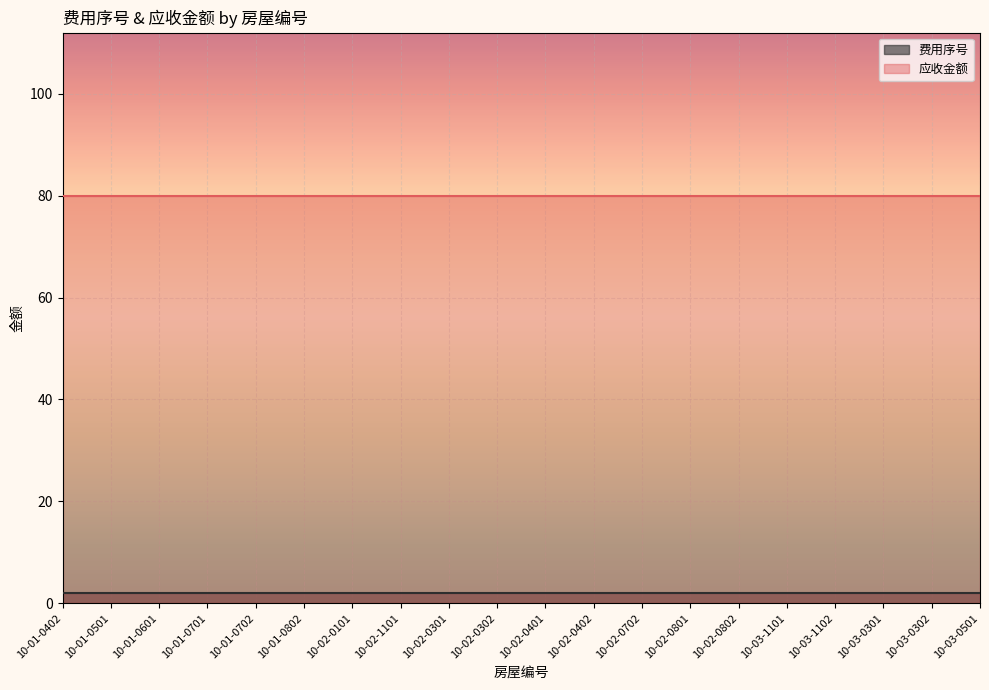

Which series has the largest total across all categories?

应收金额